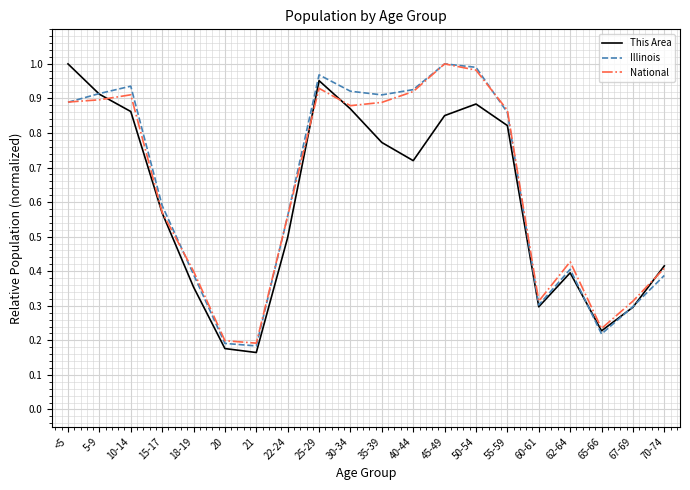

Which category has the highest value in the Illinois series?

45-49